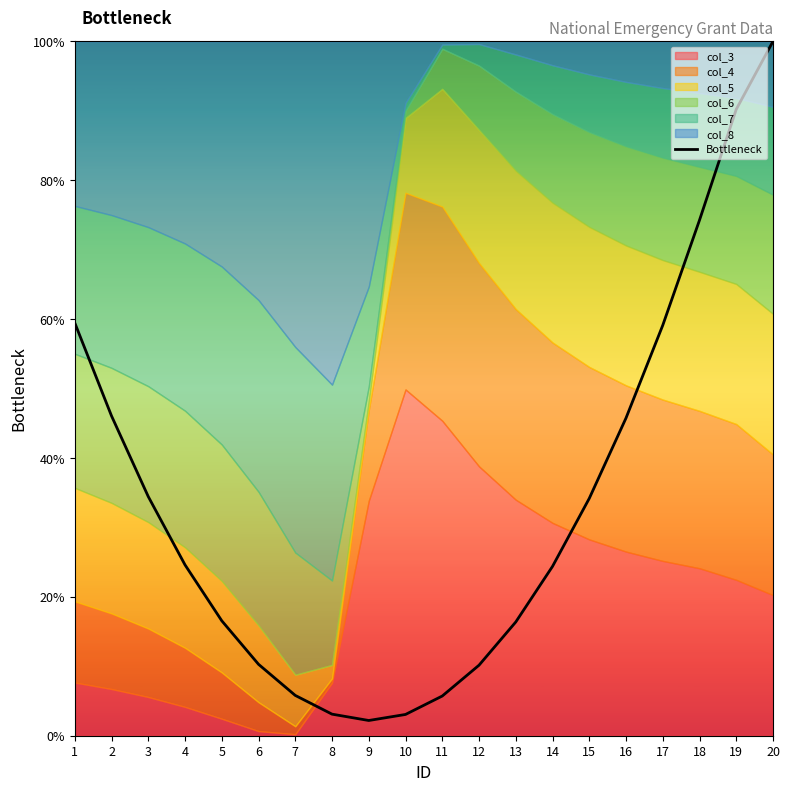

How many lines are shown in the chart?

1